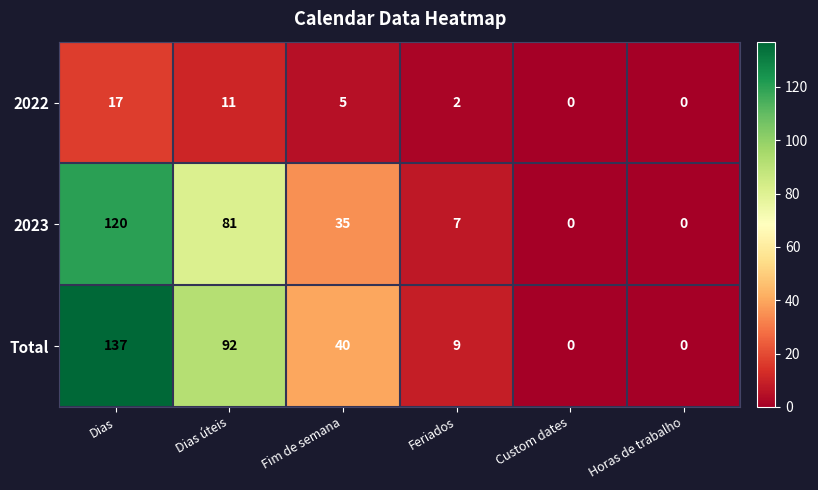

Count the number of categories in the chart.

6